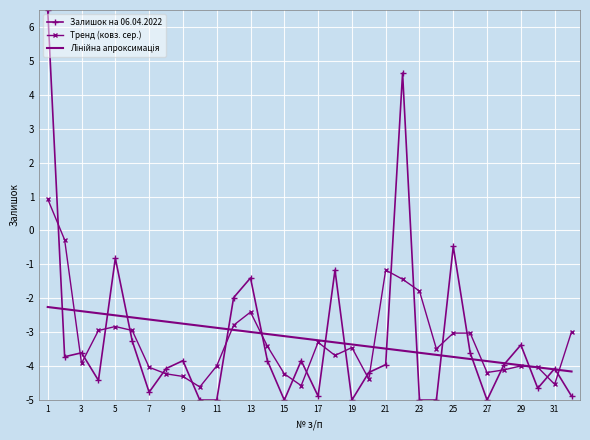

What is the greatest value displayed?

6.5